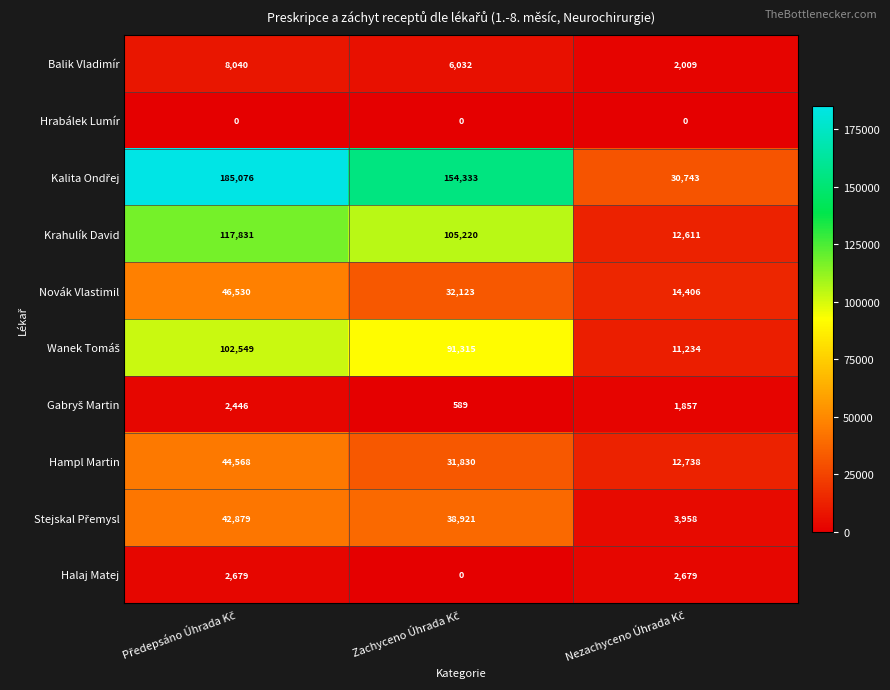

How many Balik Vladimír values are between 2009 and 8040?

3